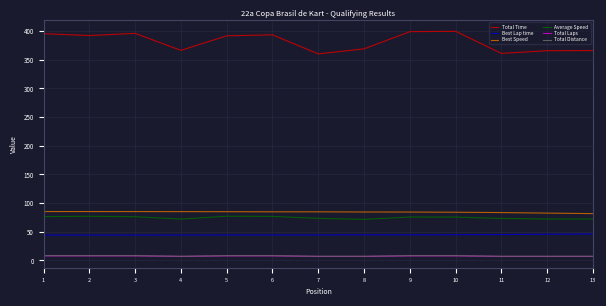

True or false: Average Speed and Total Distance cross at least once.

False